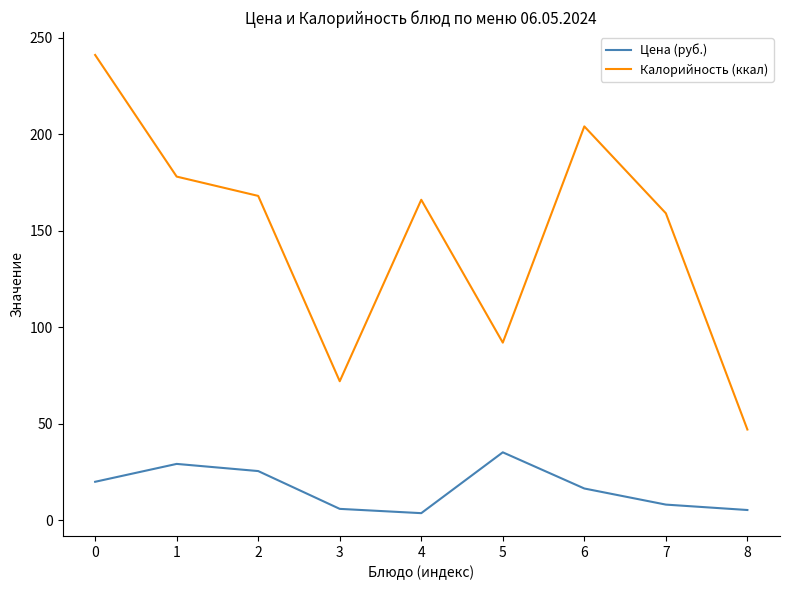

At how many categories does at least one series exceed 171?

3